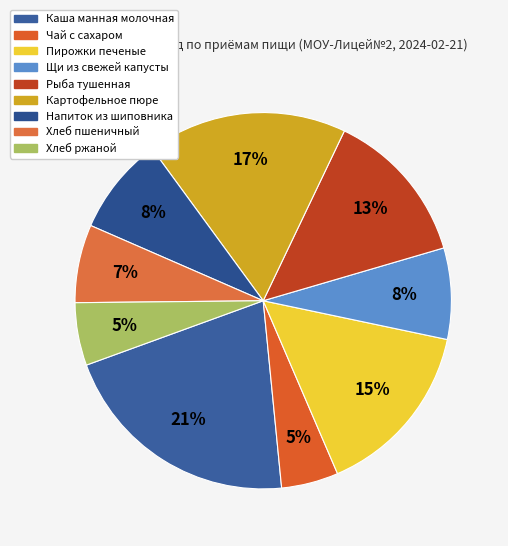

Rank the categories by value from lowest to highest.

Чай с сахаром, Хлеб ржаной, Хлеб пшеничный, Щи из свежей капусты, Напиток из шиповника, Рыба тушенная, Пирожки печеные, Картофельное пюре, Каша манная молочная